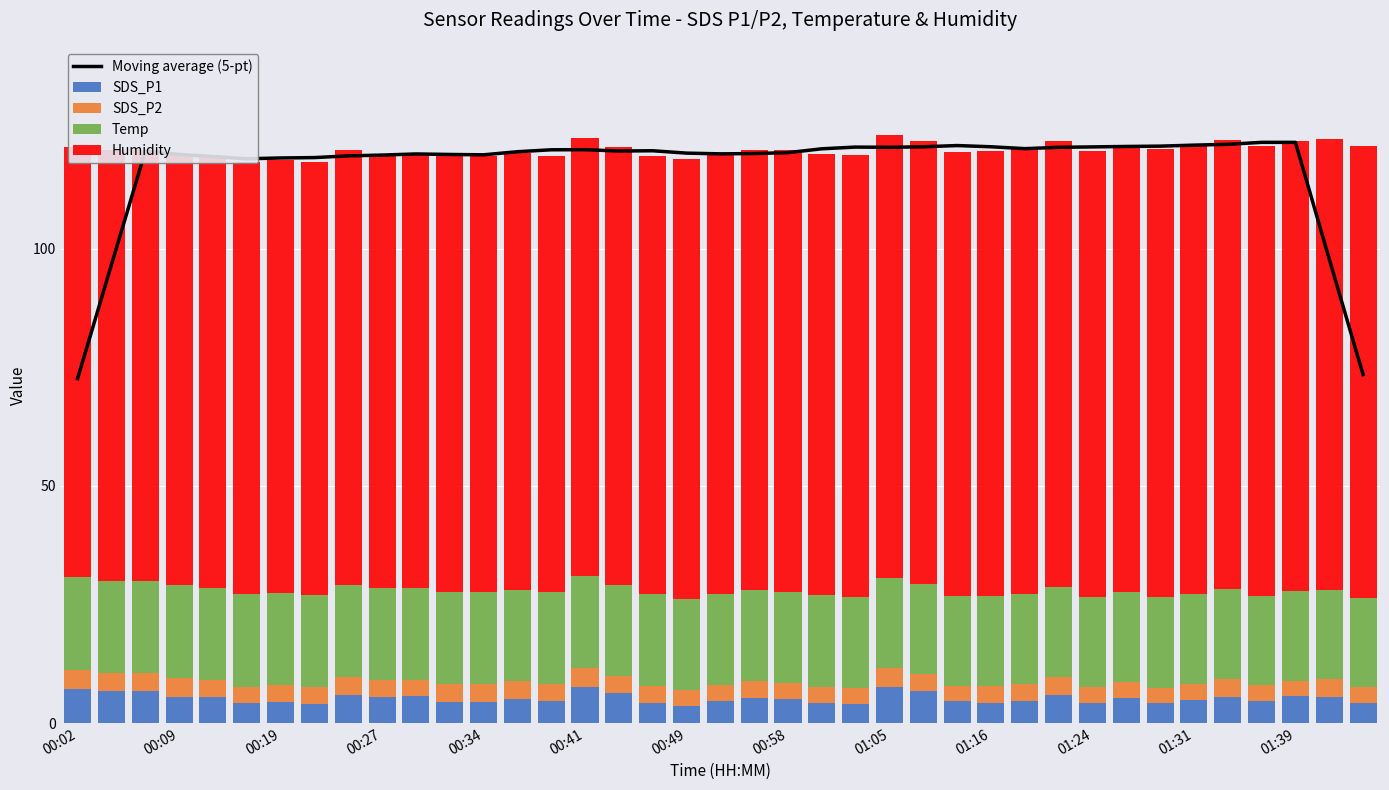

What is the difference between the highest and lowest values at 29?

117.5